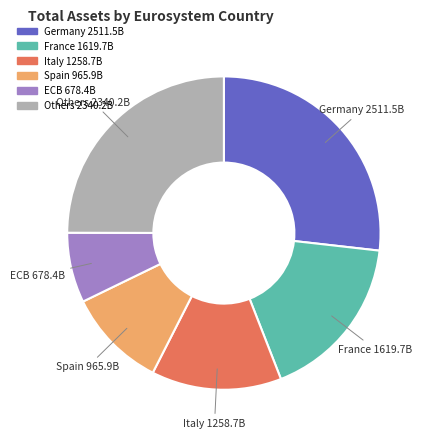

Is there a majority slice in this chart?

No